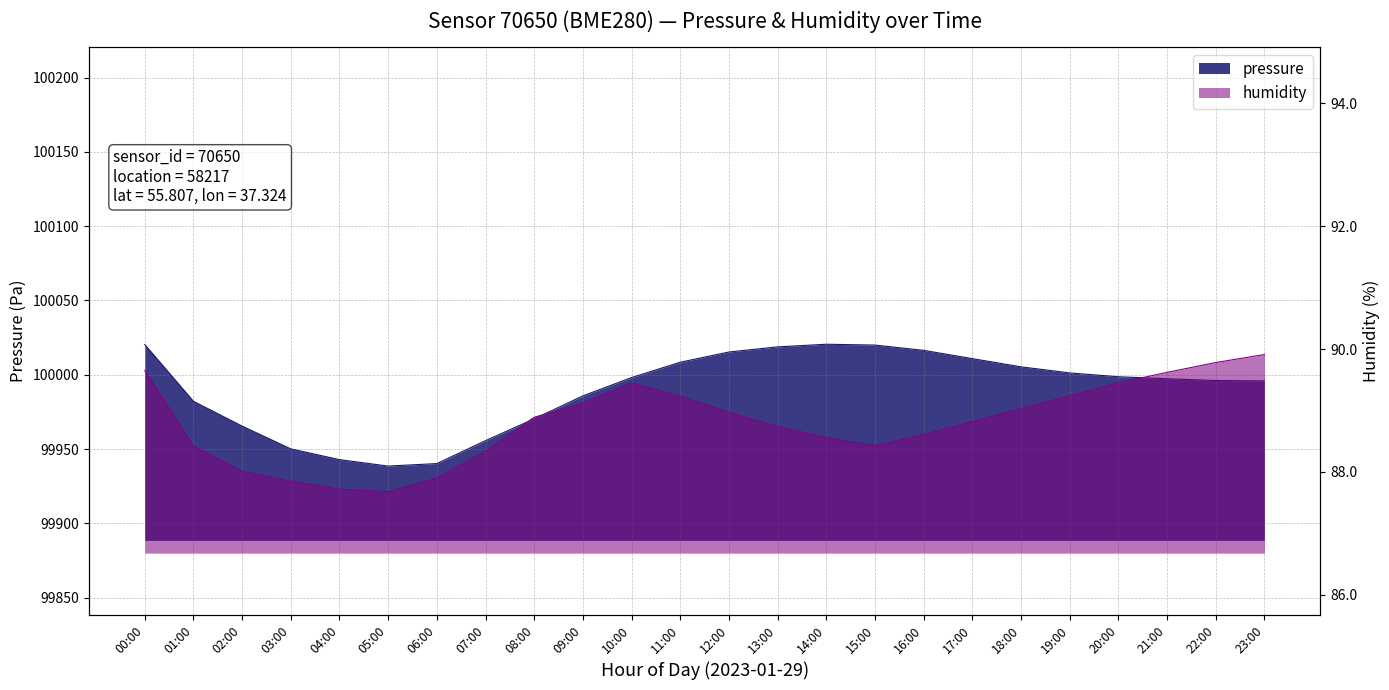

At which label does pressure reach its peak?

14:00